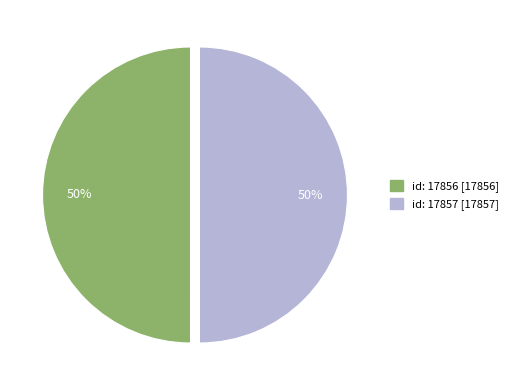

Do id: 17857 and id: 17856 together represent more than half of the pie?

Yes